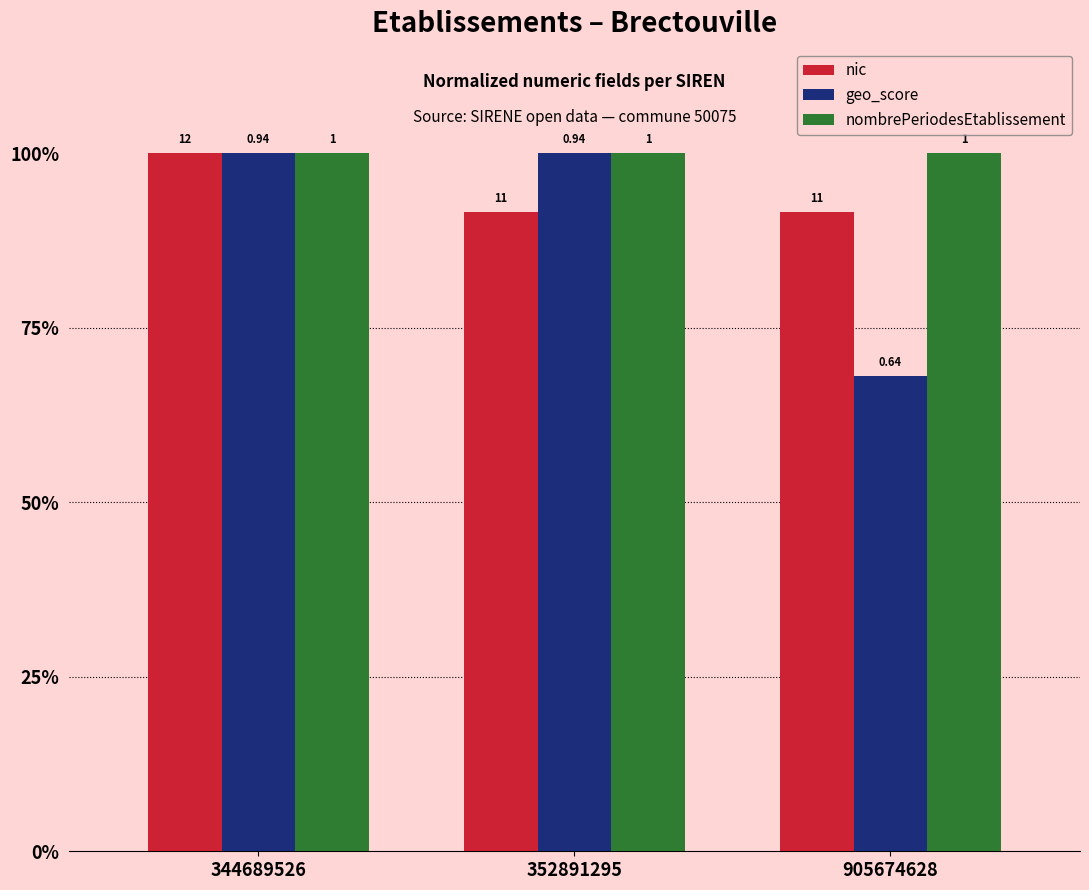

Rank the series by their maximum value, from highest to lowest.

nic, geo_score, nombrePeriodesEtablissement